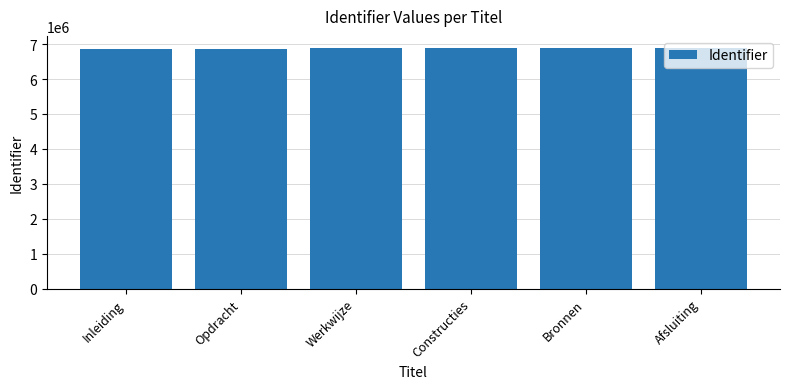

What is the greatest value displayed?

6890390